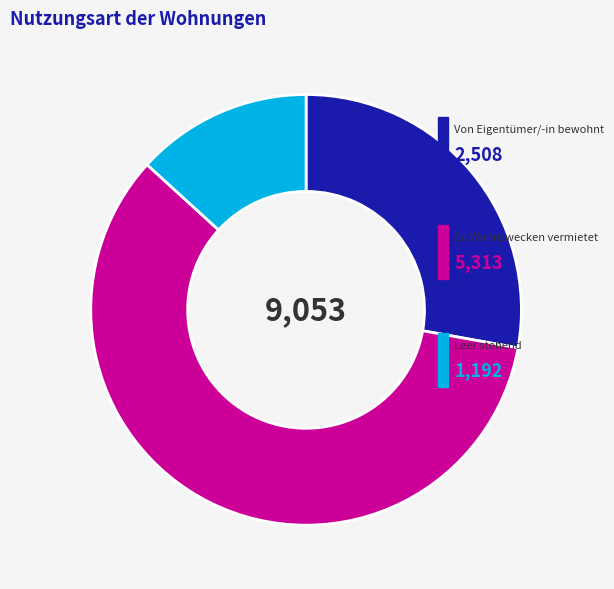

Does any single category account for the majority?

Yes